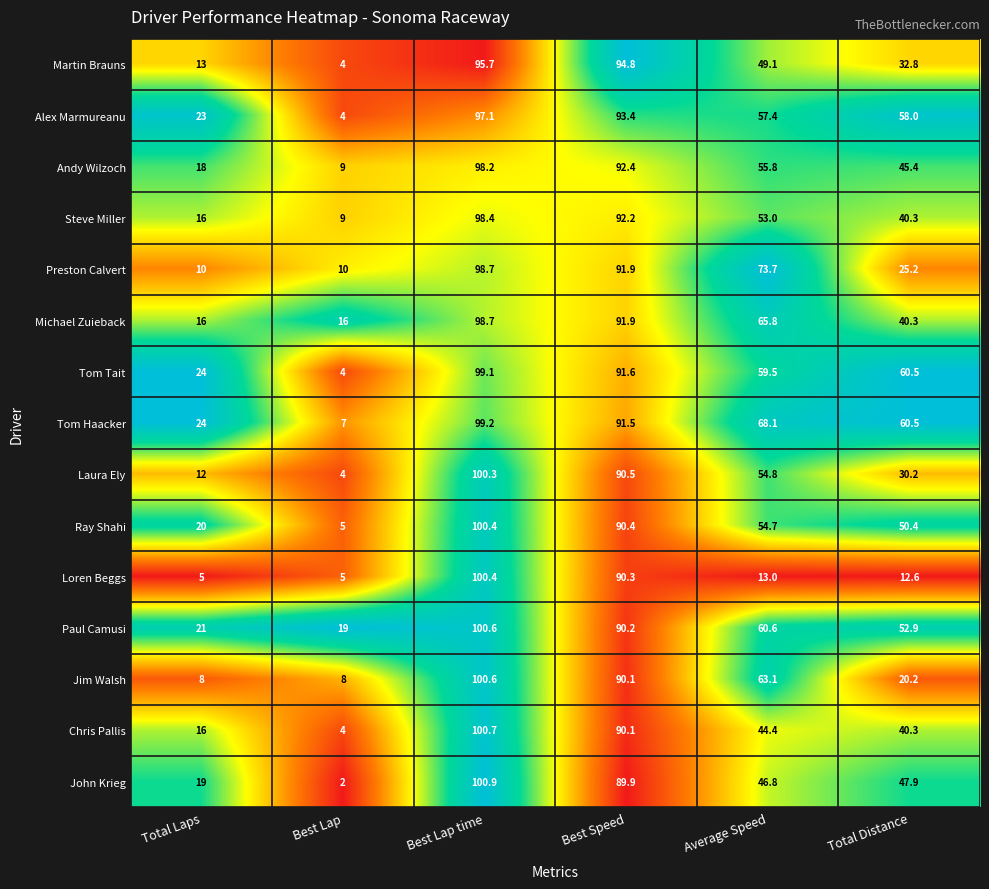

Which label corresponds to the largest value in the chart?

Best Lap time